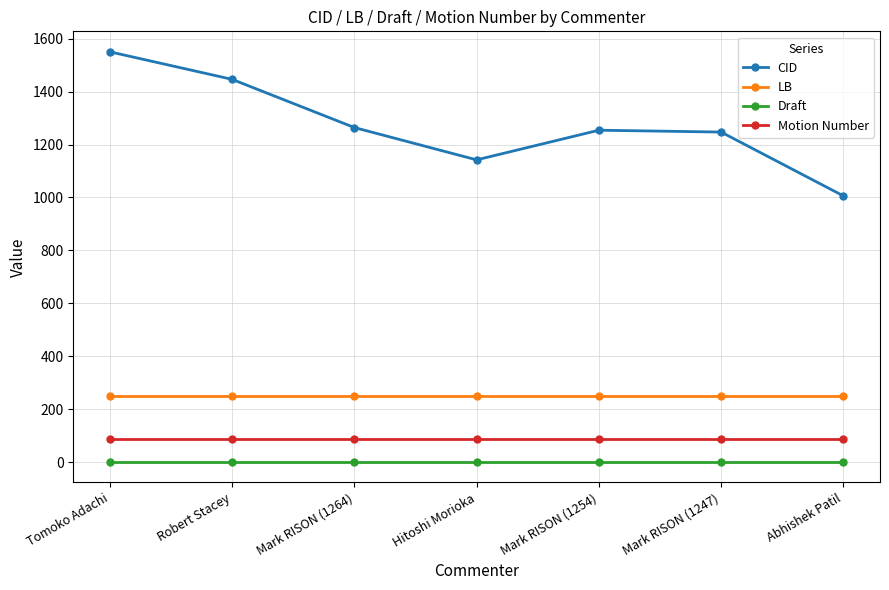

At which label does CID reach its minimum?

Abhishek Patil